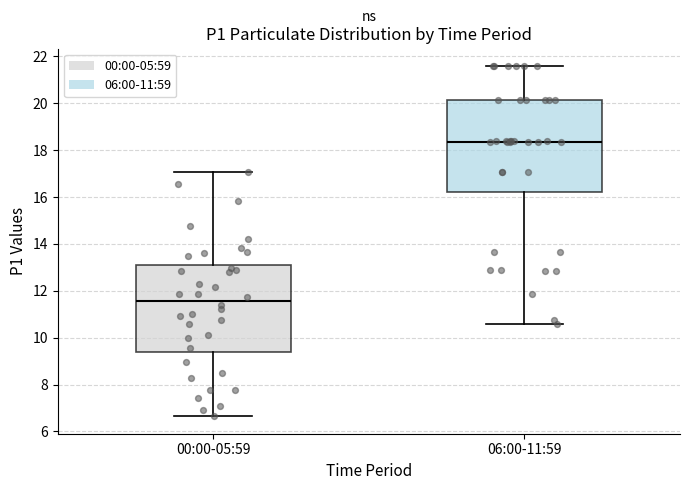

Where does the median line of the box for 06:00-11:59 sit on the y-axis? The values are not printed on the chart, so give them approximately, as read against the axis.

18.4